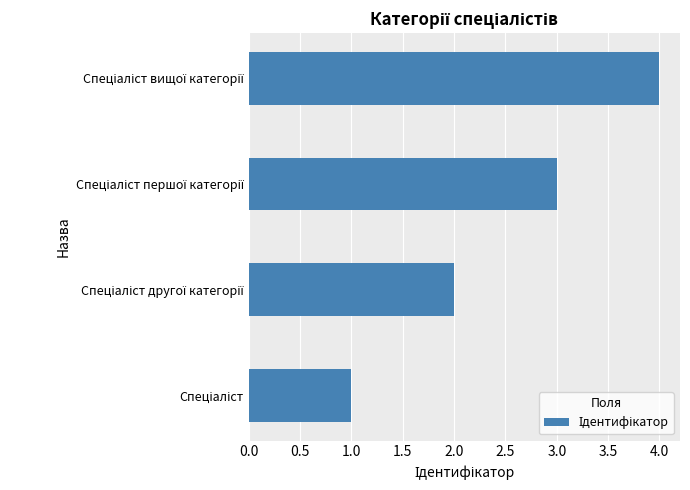

What is the difference between the maximum and minimum values?

3